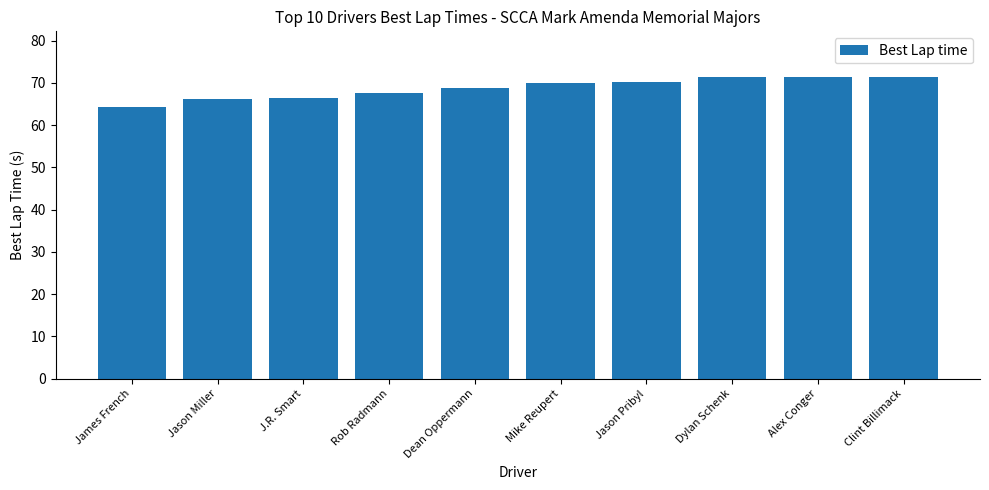

What is the approximate value at Dean Oppermann?

68.8